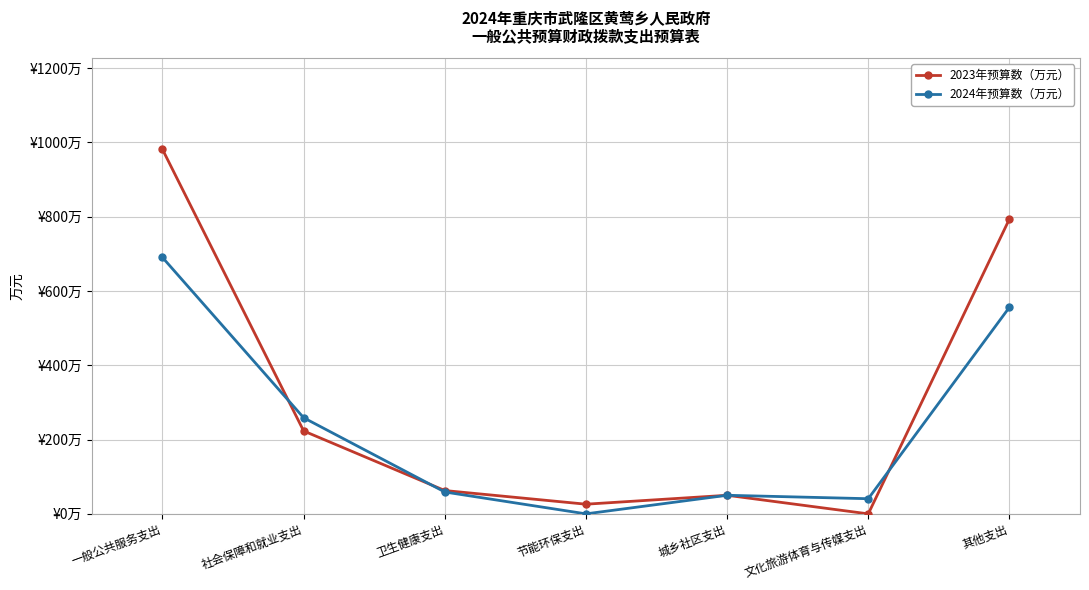

Which series has the largest total across all categories?

2023年预算数（万元）